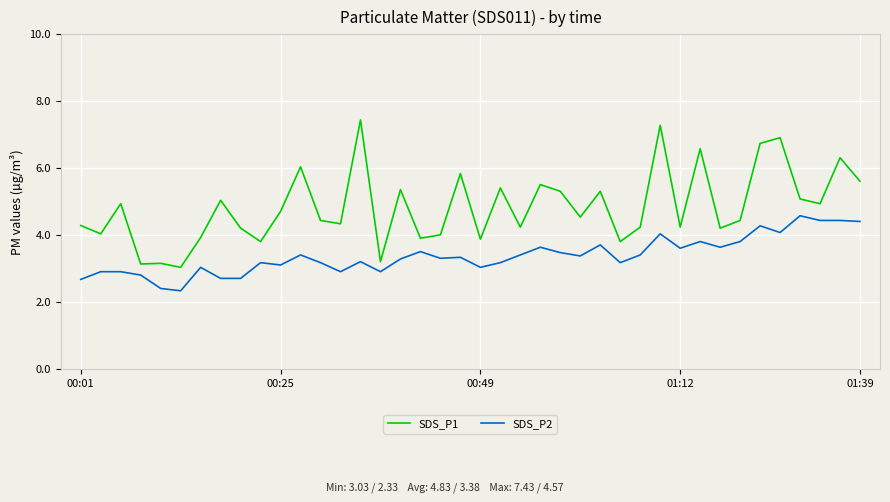

What is the maximum value shown in the chart?

7.4